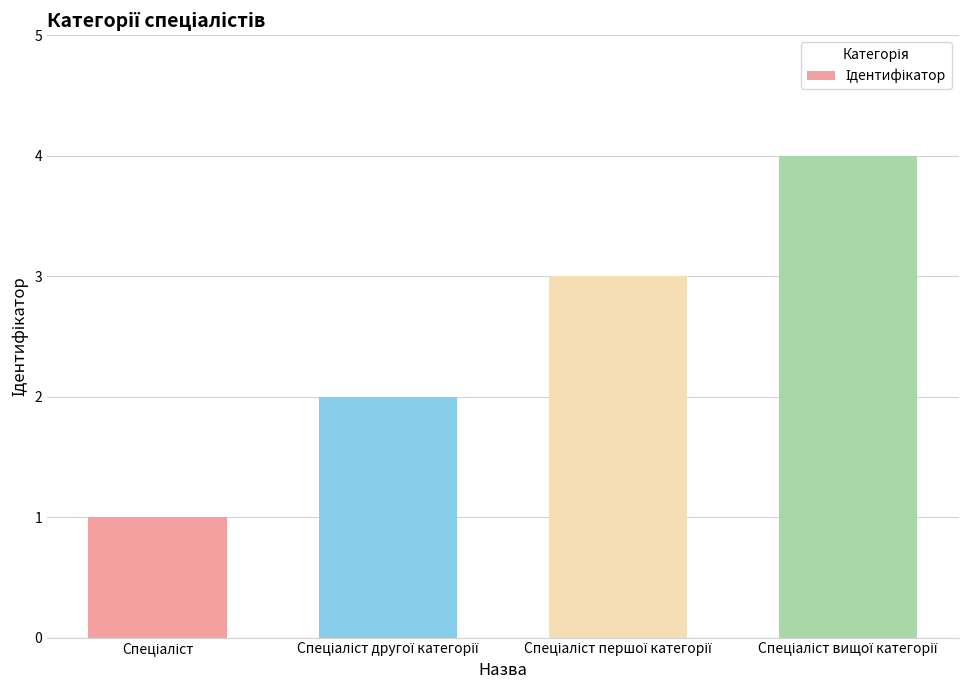

Reading left to right, transcribe all the data shown in this chart.

1	2	3	4